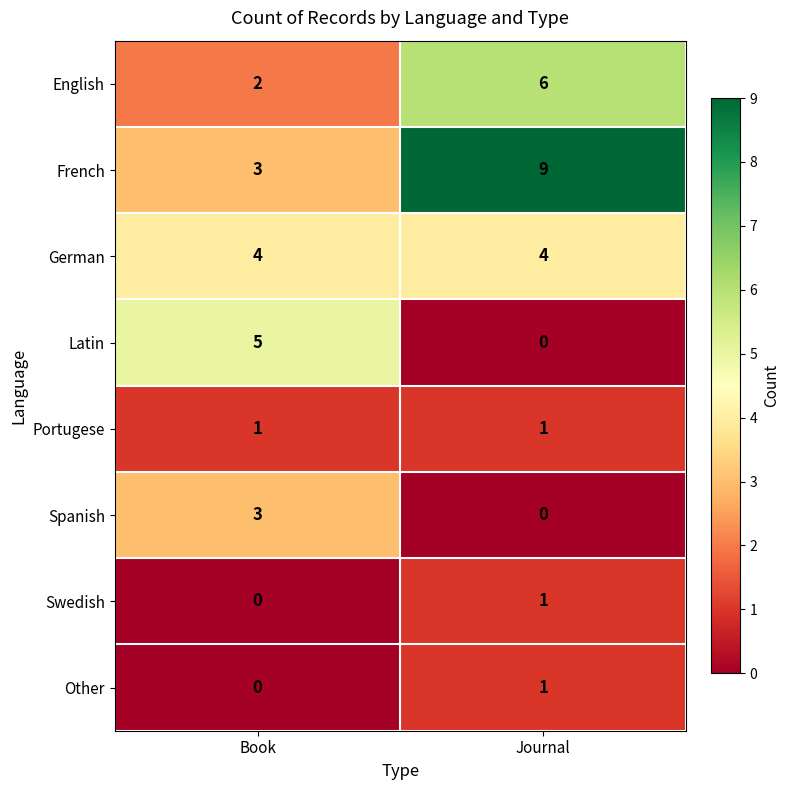

What is the total value across all series at Book?

18